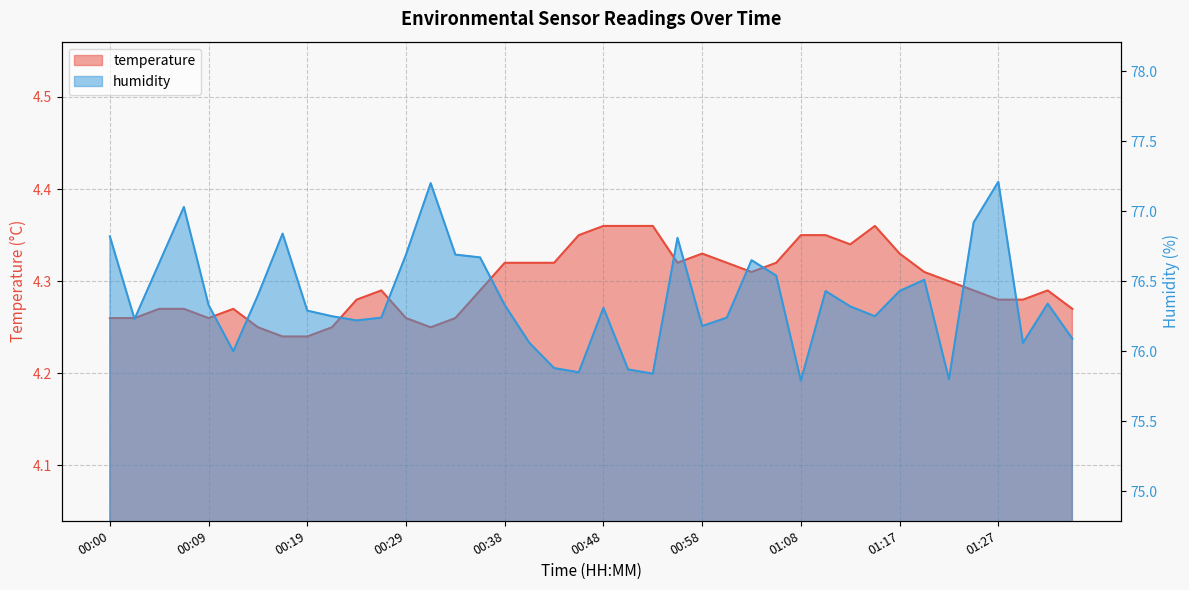

List the series in order of their peak value, lowest first.

temperature, humidity